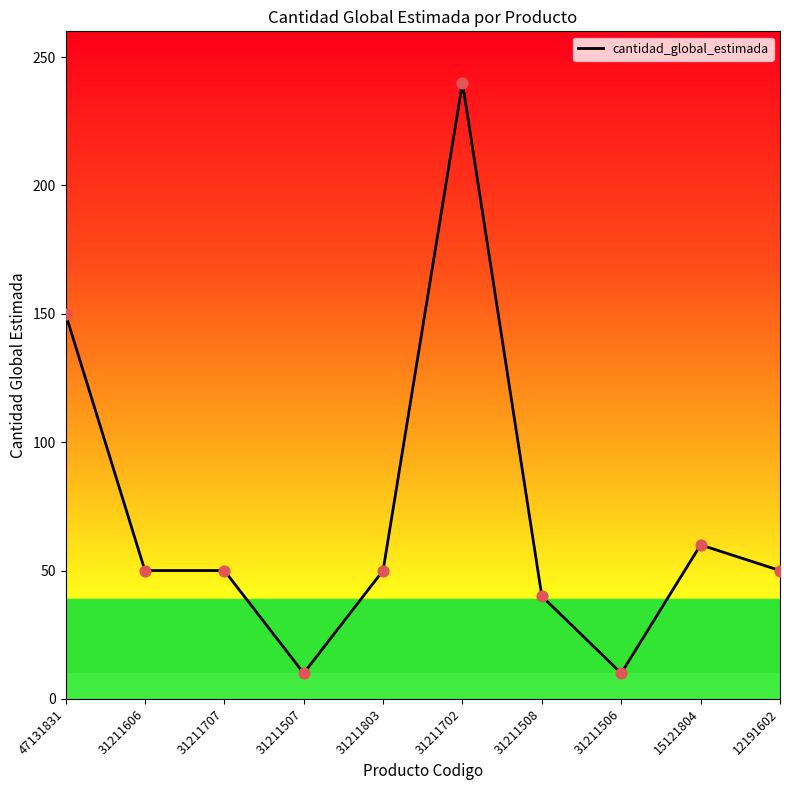

What is the change in value from 31211508 to 15121804?

+20